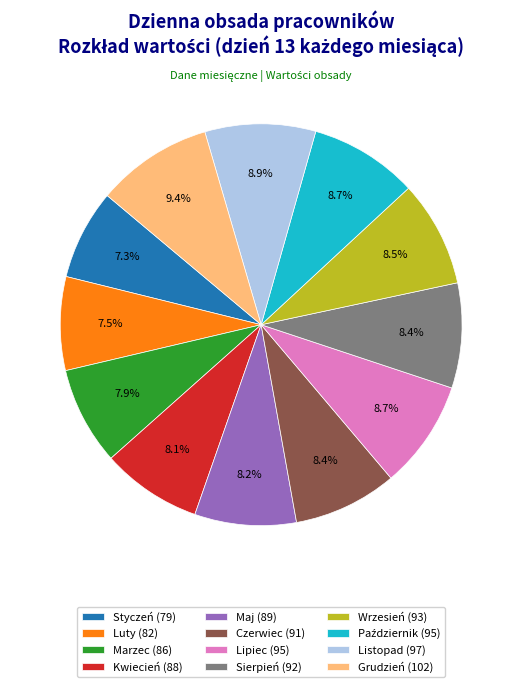

Does Czerwiec (91) represent more than half of the total?

No